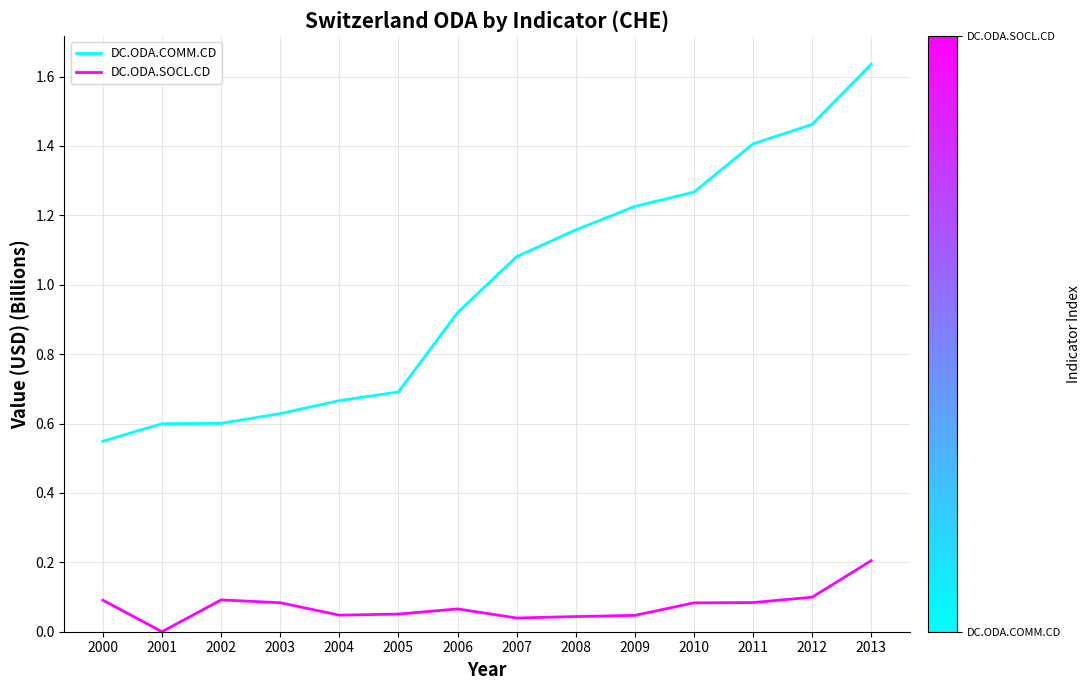

Which series changed the most between 2000 and 2006?

DC.ODA.COMM.CD